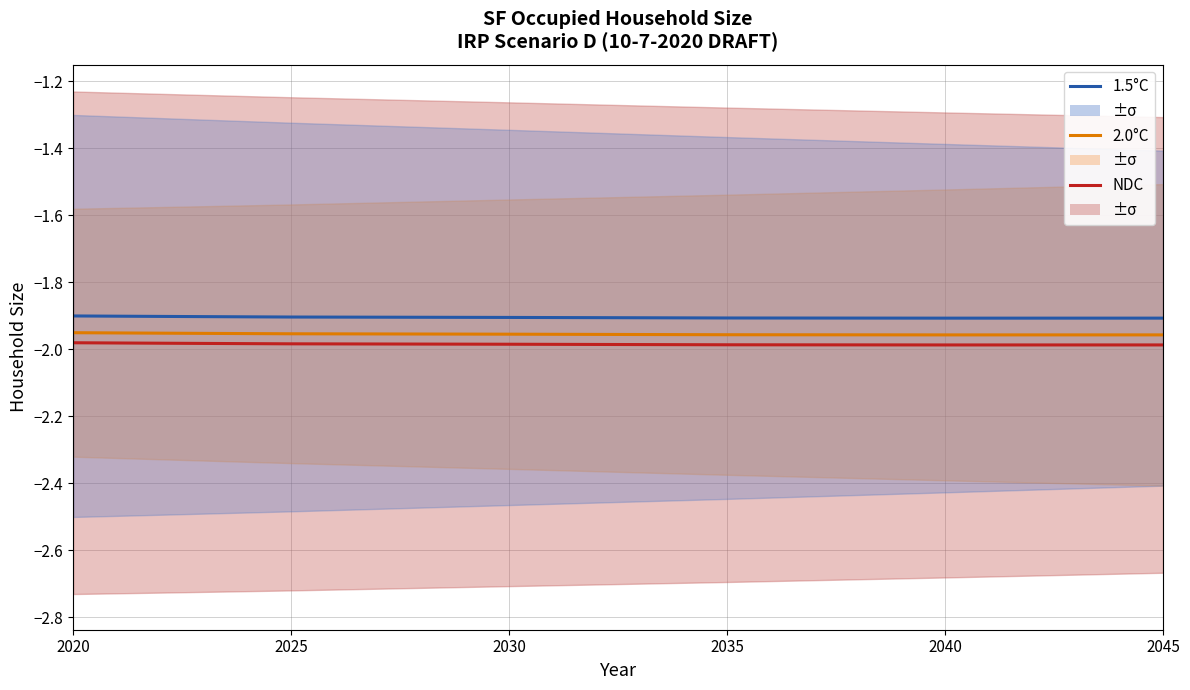

List the series in order of their peak value, highest first.

1.5°C, 2.0°C, NDC